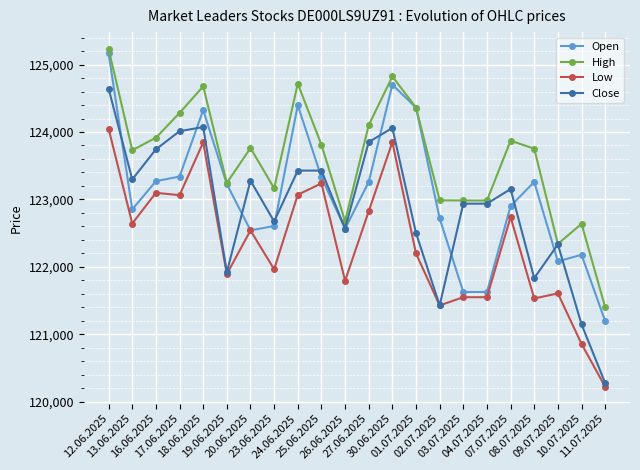

The value of Open at 02.07.2025 is 122719. True or false?

True